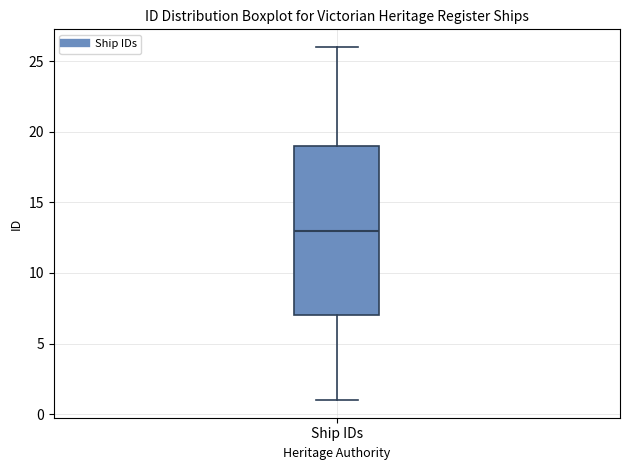

Read this box plot against the y-axis: the position of the median line, the range covered by the box, and the ends of both whiskers. The values are not printed on the chart, so give them approximately, as read against the axis.

median 13, box 7 to 19, whiskers 1 to 26